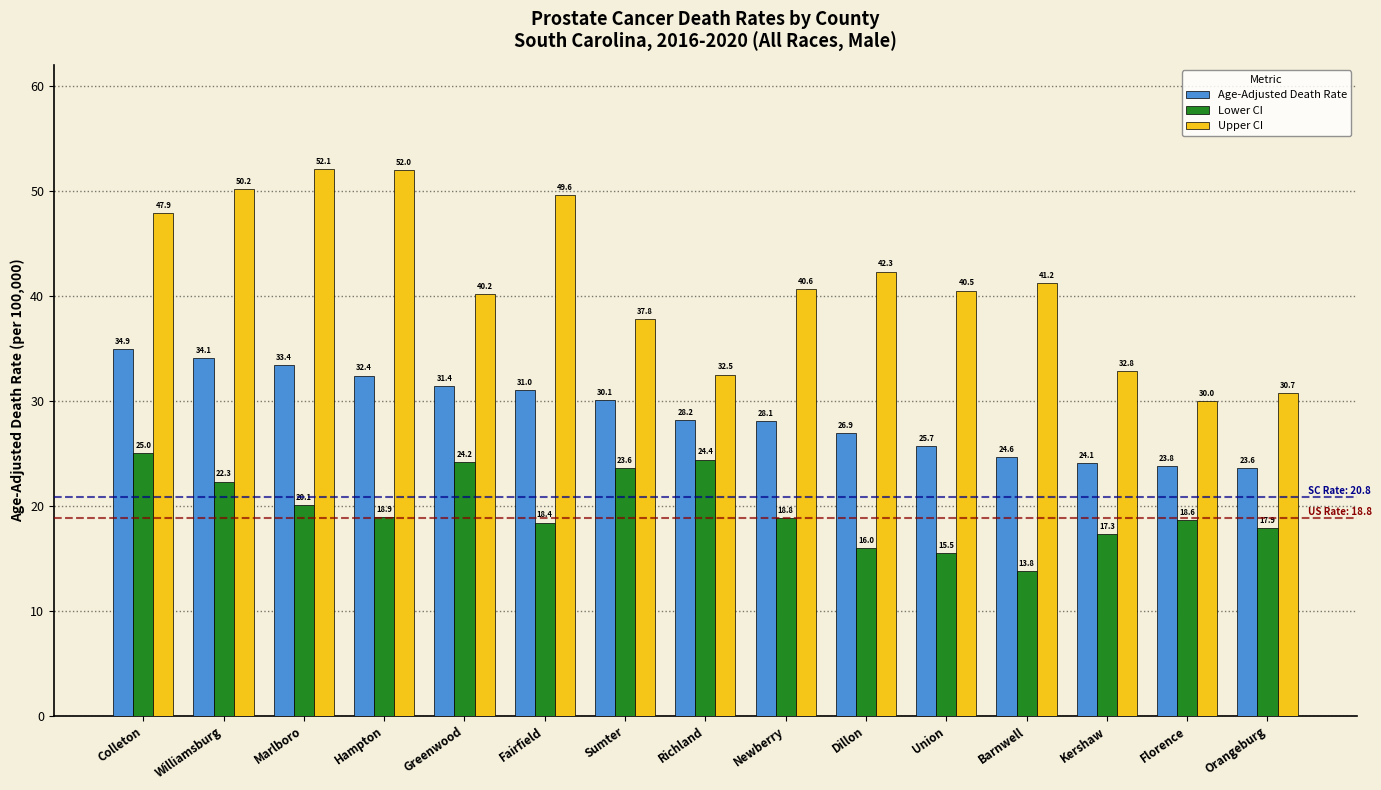

Which series has the widest spread of values?

Upper CI